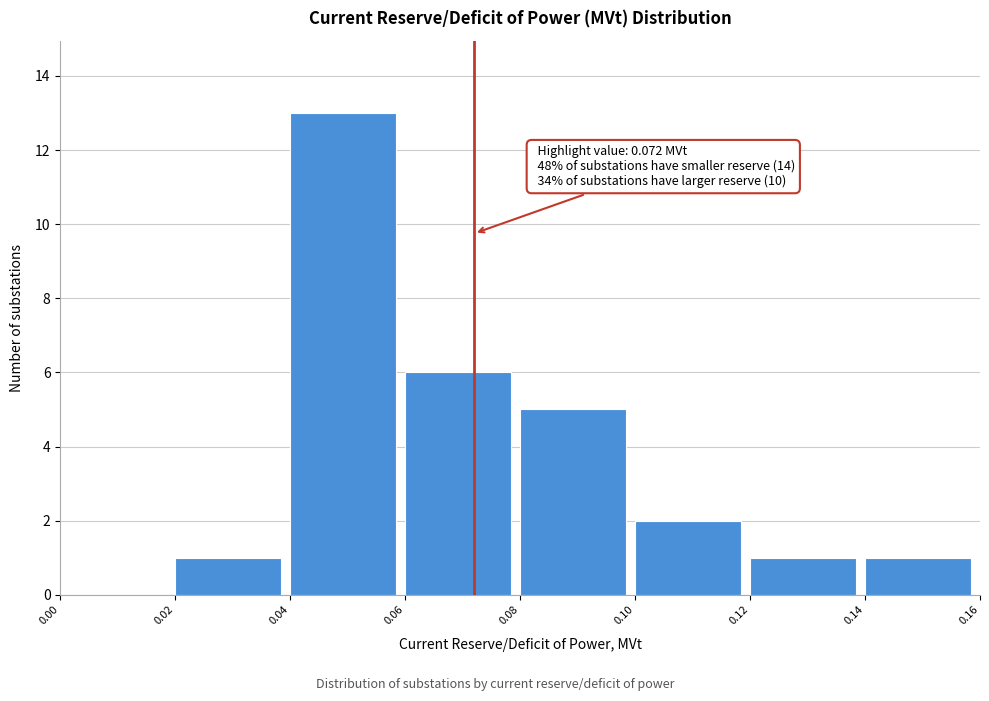

Which range on the x-axis has the tallest bar?

0.04 to 0.06